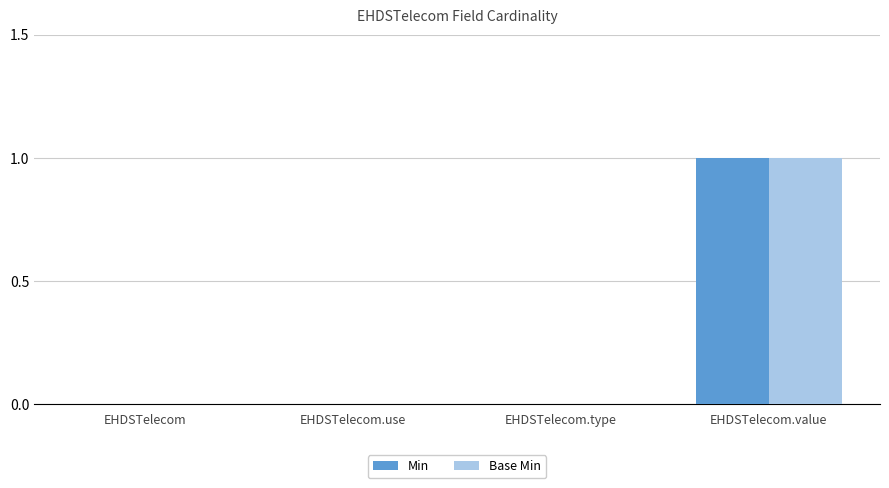

What is the highest value of the Min series?

1